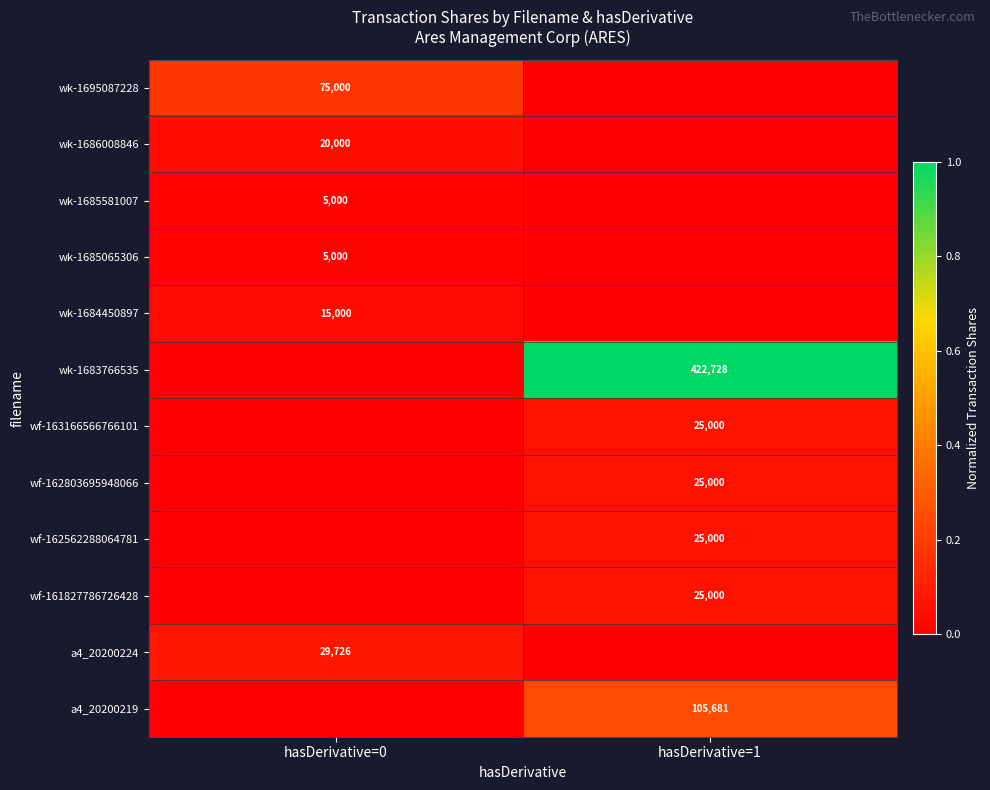

The value of wk-1683766535 at hasDerivative=1 is 422728. True or false?

True